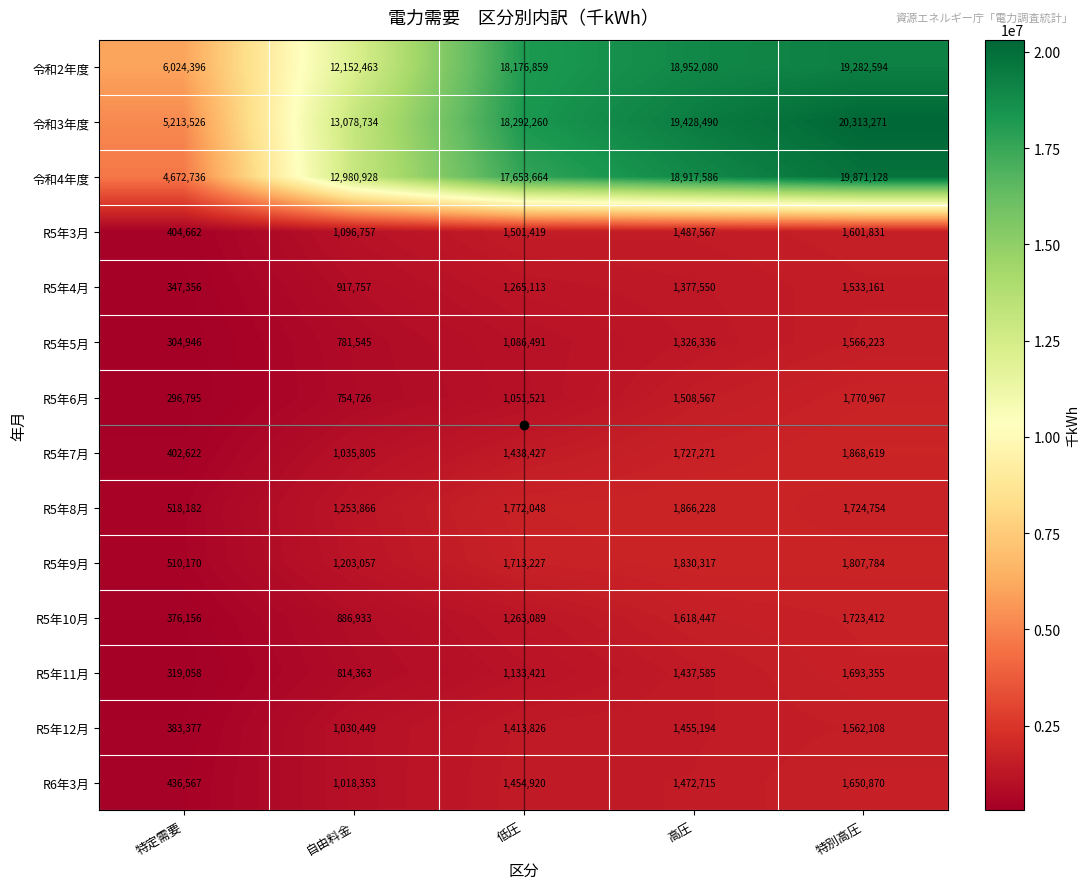

What is the approximate value of R5年10月 at 特定需要, to the nearest 100?

376200